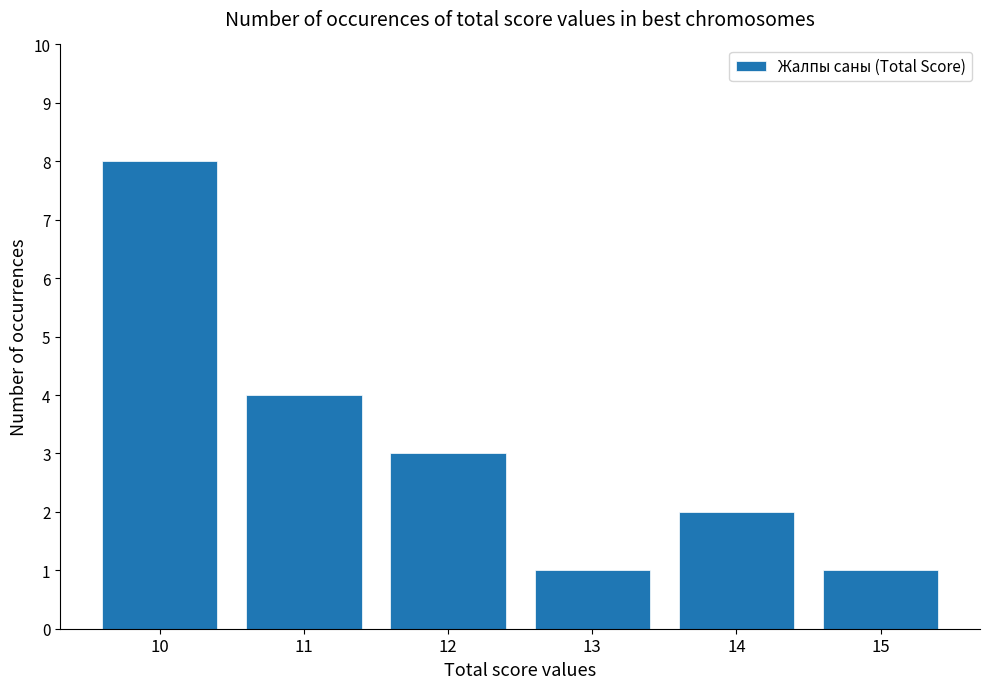

Where is the data nearest to the value 4?

11